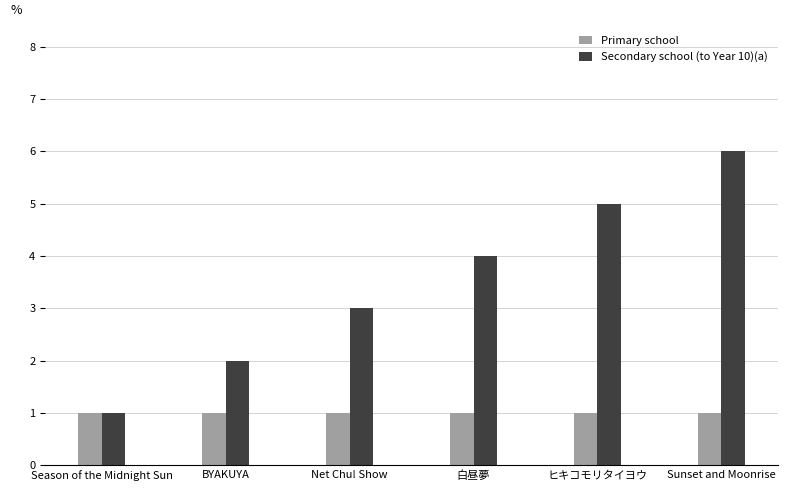

What is the total value across all series at Net Chu! Show?

4